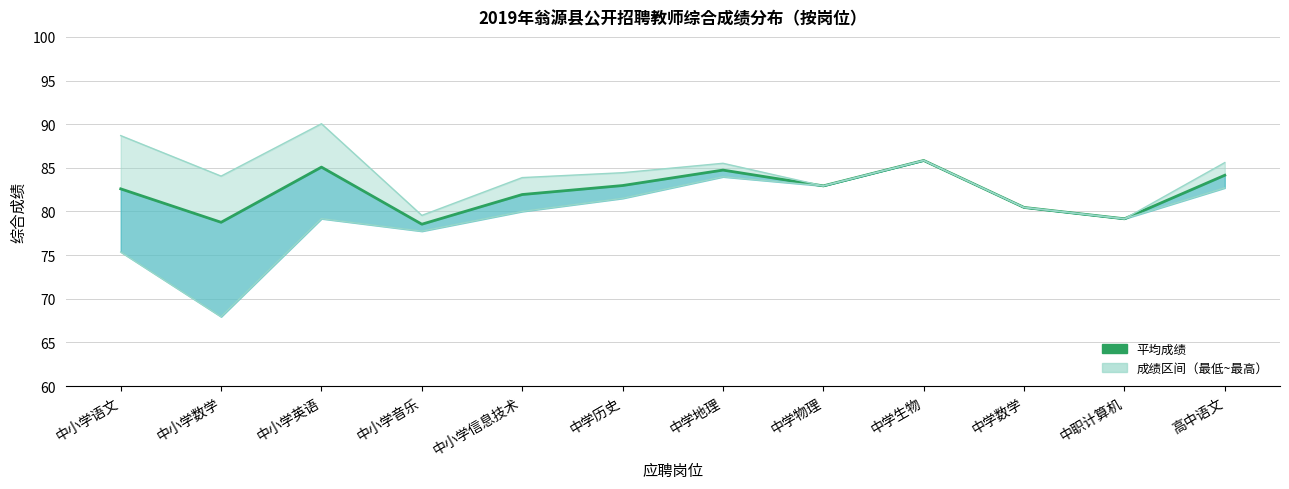

What is the average value?

82.3